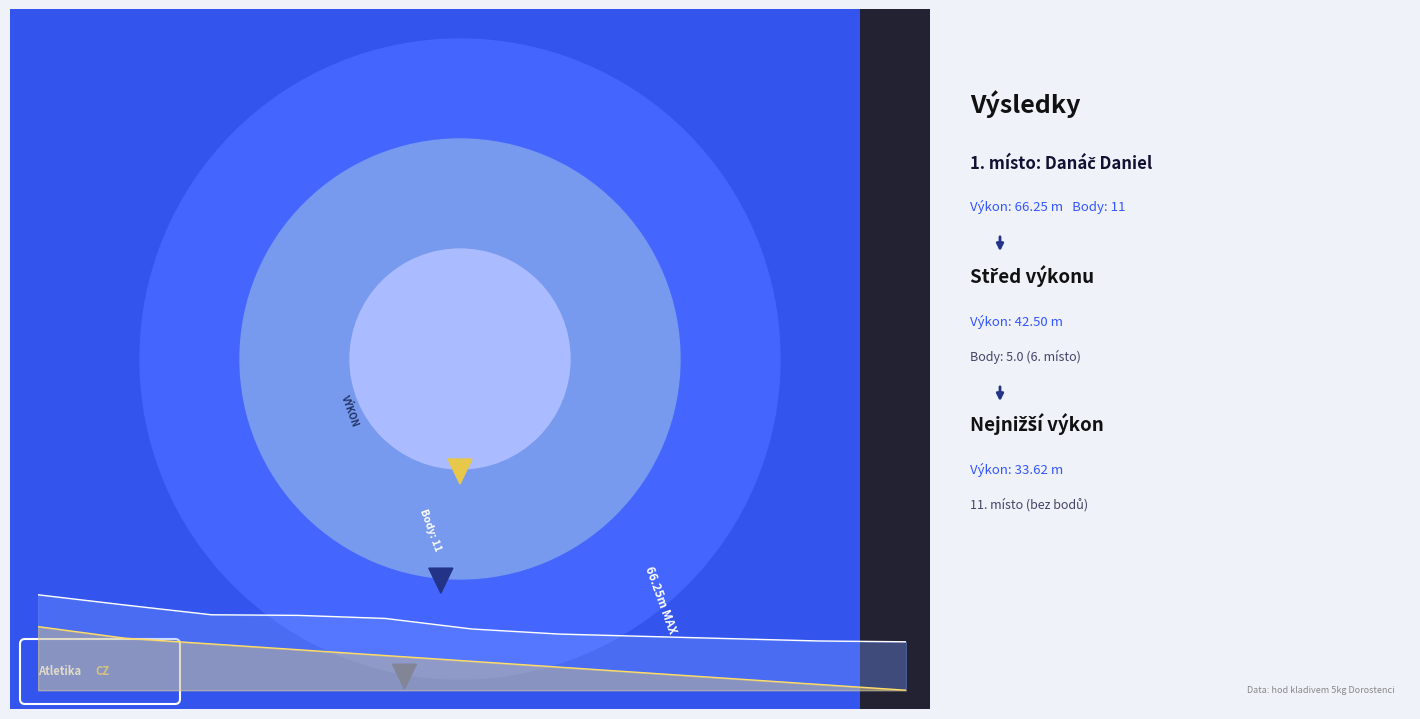

At which category does the chart reach its minimum across all series?

10